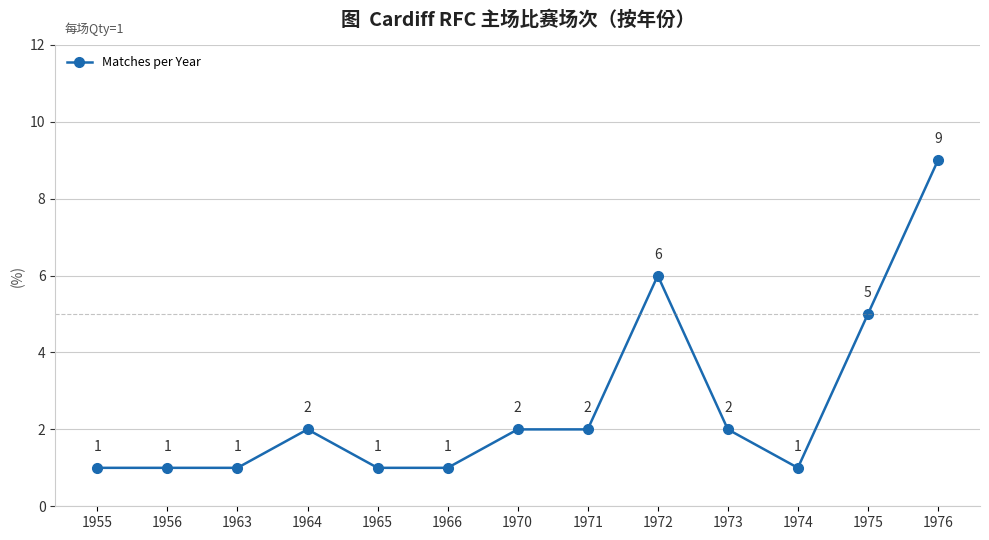

True or false: there are more than 0 points higher than both neighbors.

True